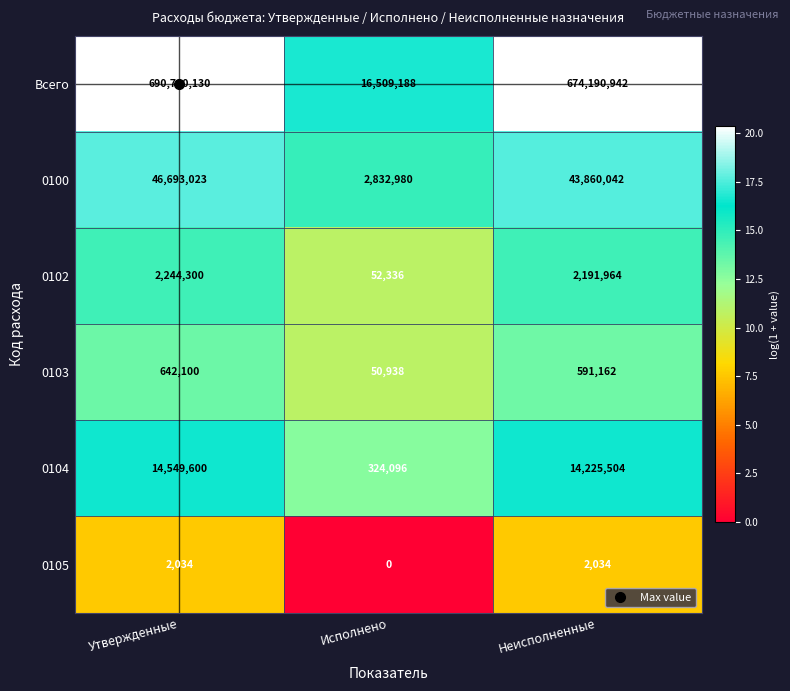

True or false: 0103 has a value of 642100 at Утвержденные.

True